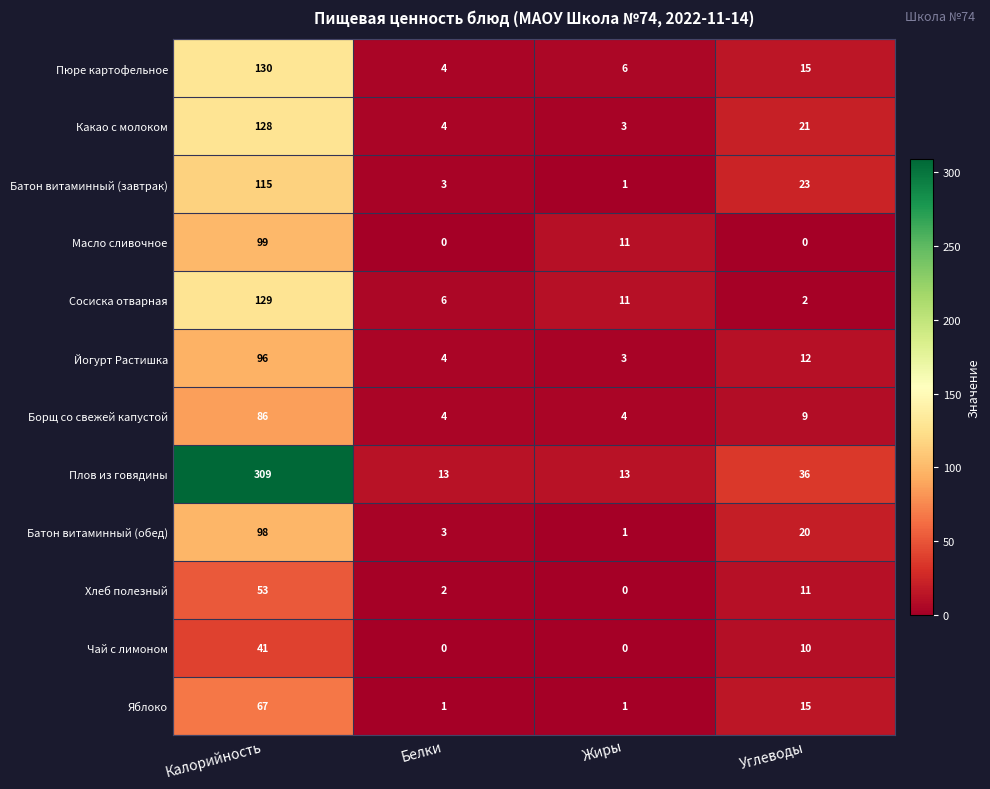

Between Калорийность and Углеводы, which series saw the biggest shift?

Плов из говядины